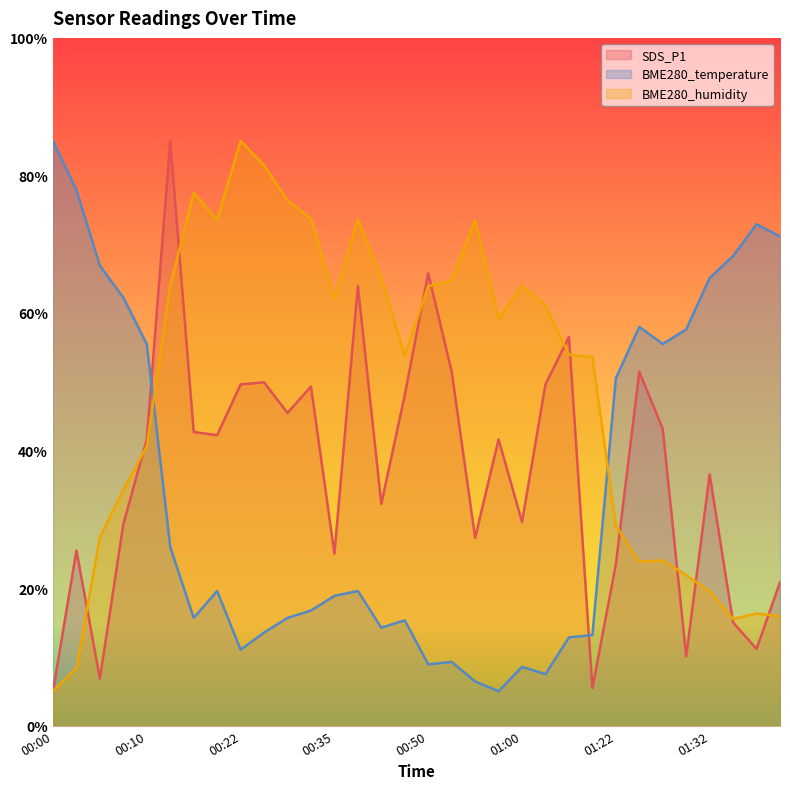

What is the difference between the second highest and minimum values in the BME280_humidity series?

76.5